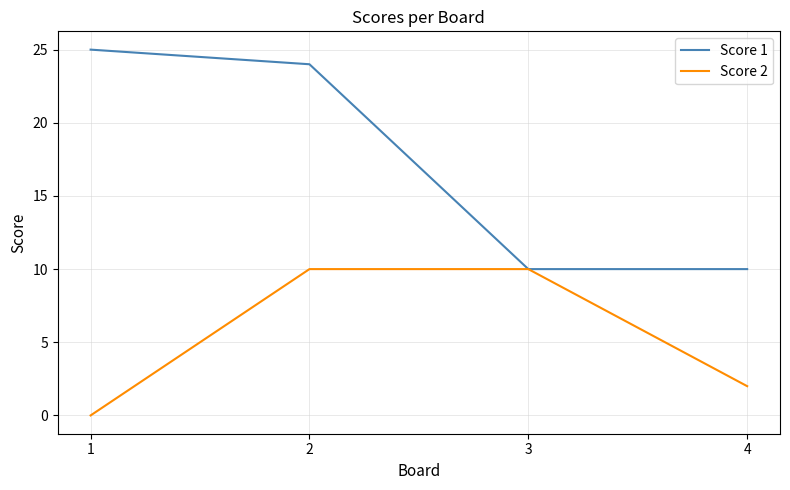

True or false: Score 2 has more than 2 interior local peaks.

False